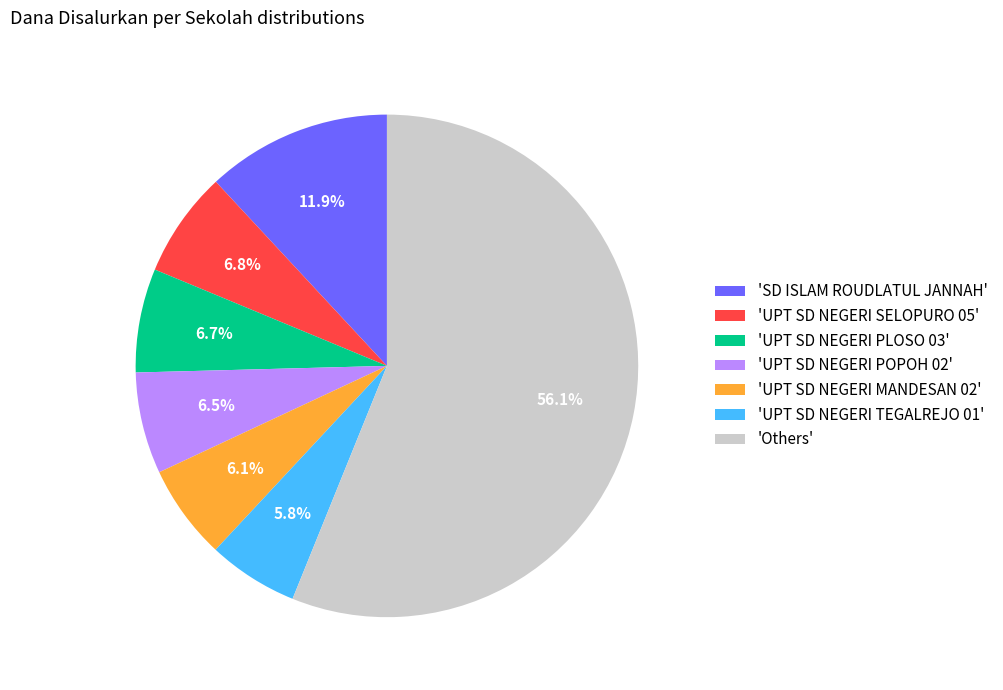

Which category has the biggest portion of the pie?

'Others'